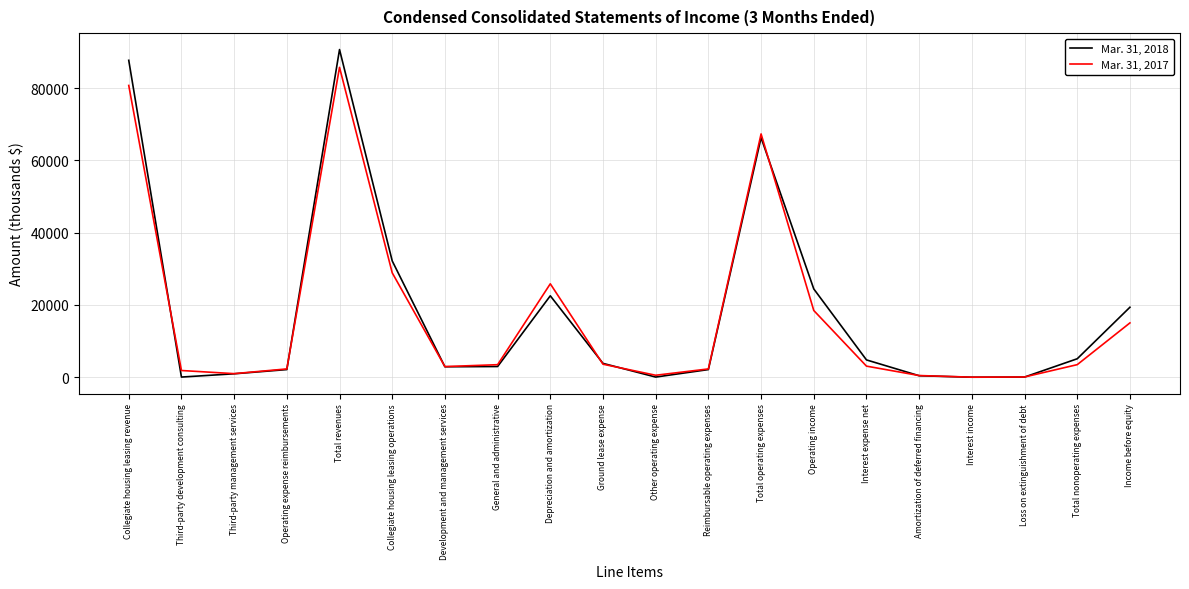

Is it true that Mar. 31, 2017 equals 26043 at Income before equity?

False